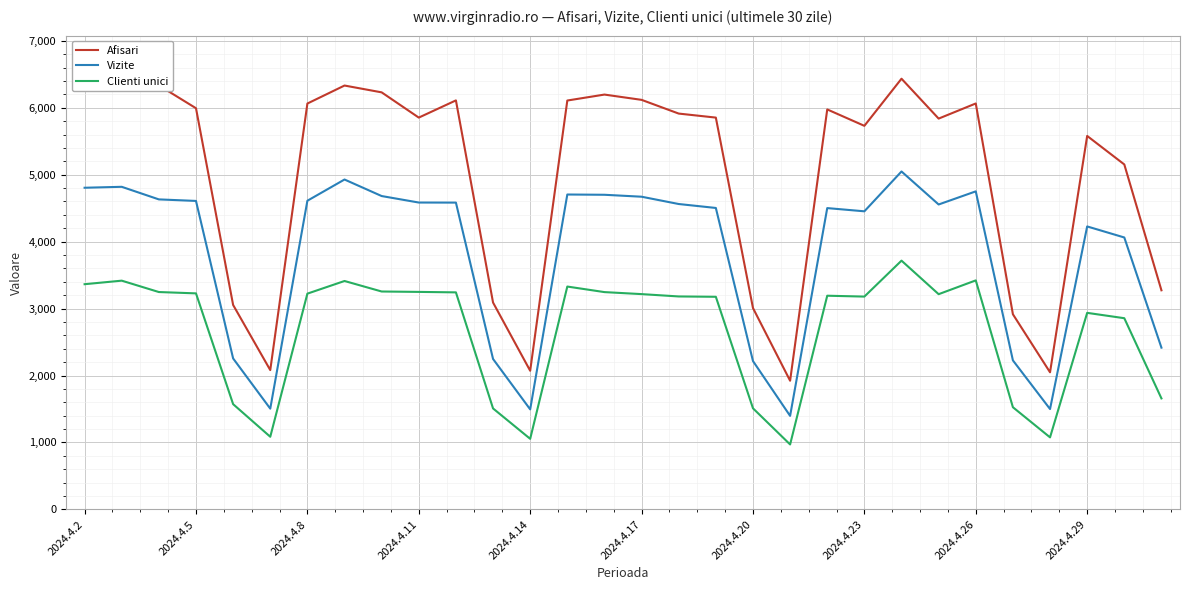

What is the maximum value for Clienti unici?

3716